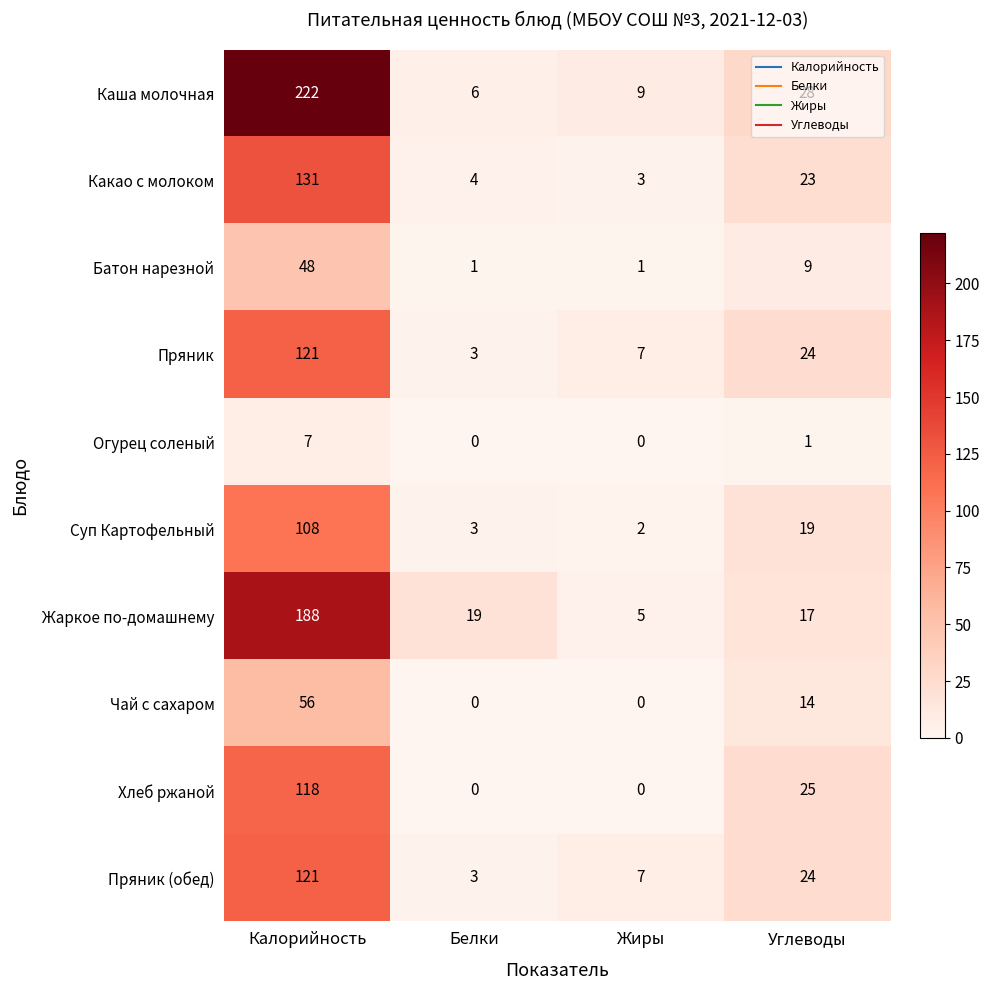

What is the difference between the second highest and minimum values in the Пряник series?

21